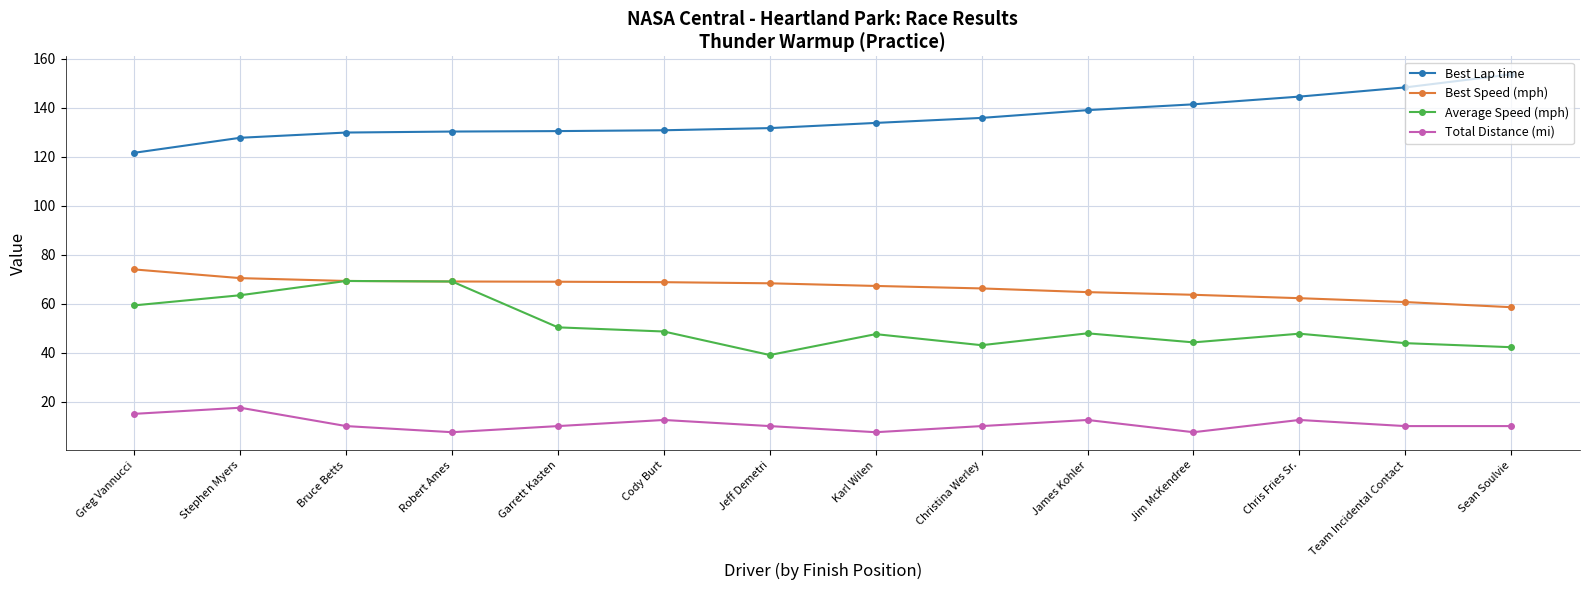

Is the value of Average Speed (mph) at Greg Vannucci greater than the value of Total Distance (mi) at Jim McKendree?

Yes